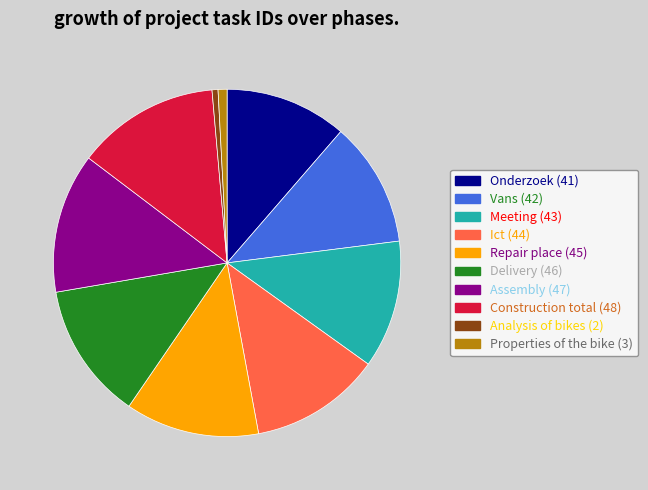

Does Repair place represent more than half of the total?

No